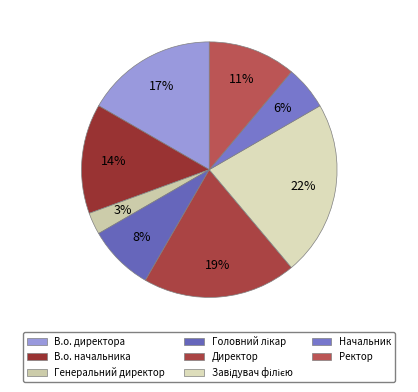

The Начальник slice represents 6% of the pie. True or false?

True